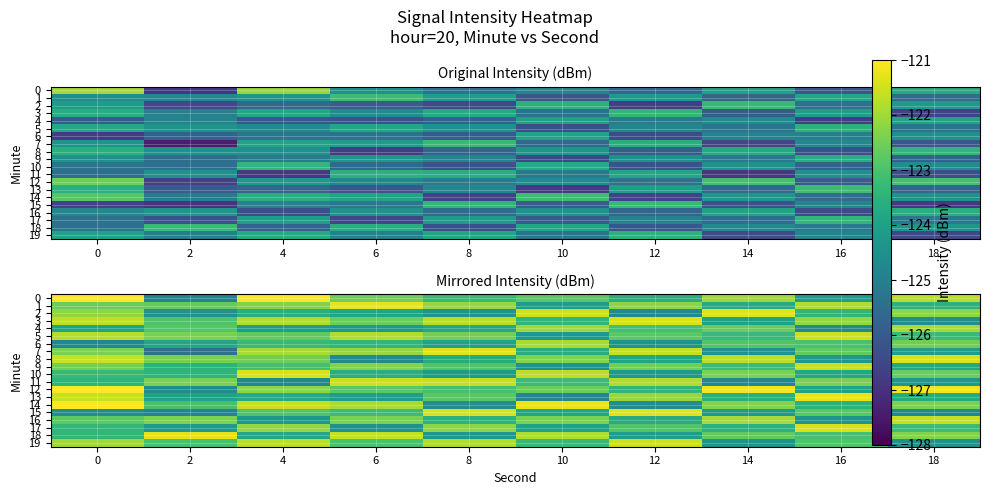

Is it true that 4 equals -200.7 at 6?

False